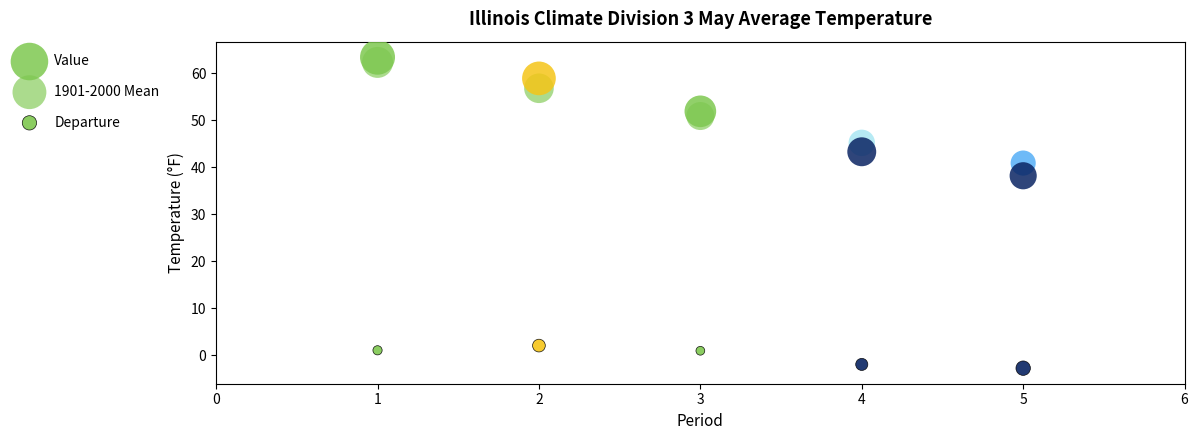

How many data points are displayed?

15